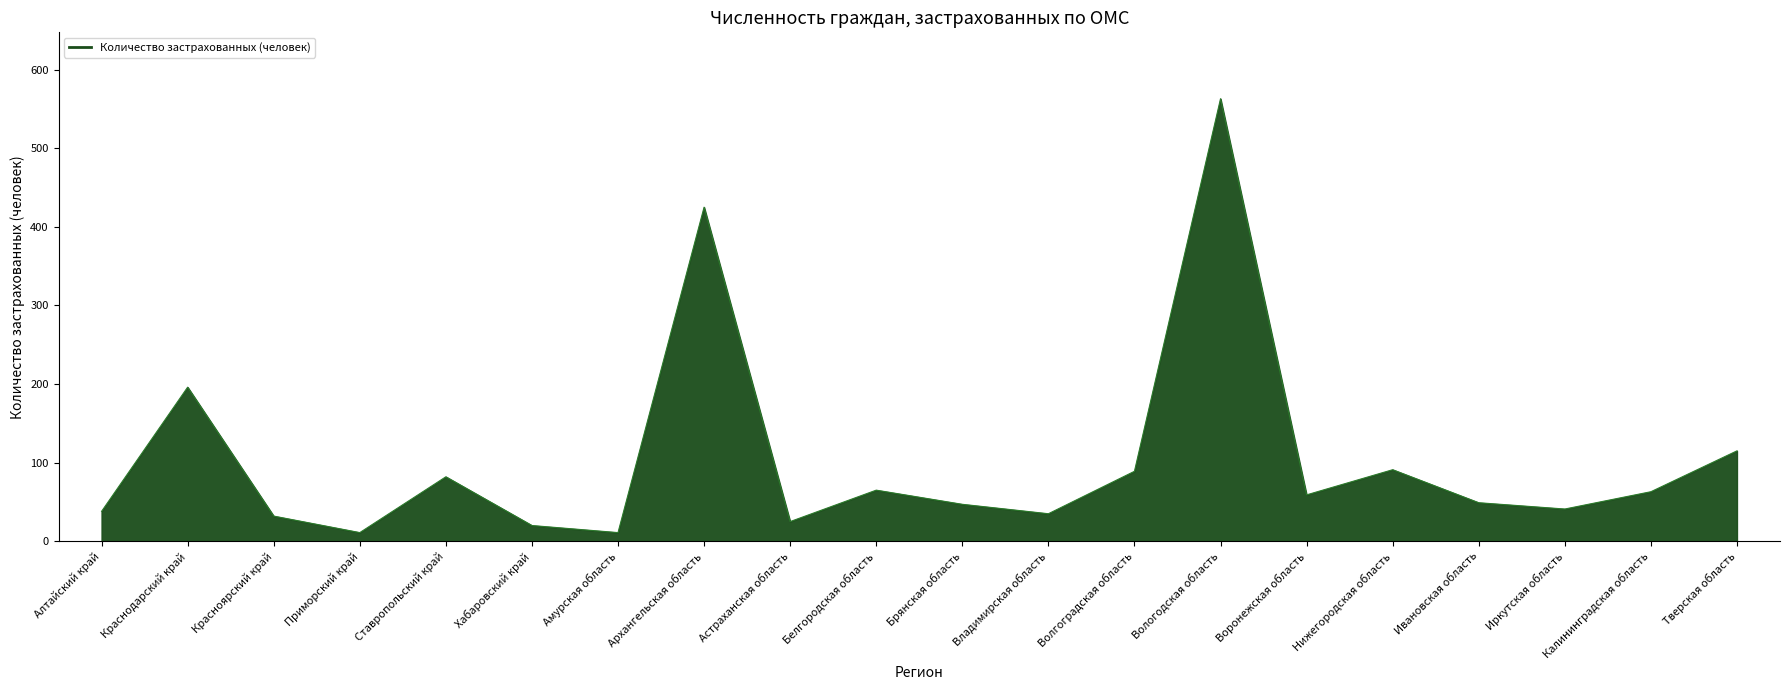

The chart shows a value of 11 at Приморский край. True or false?

True